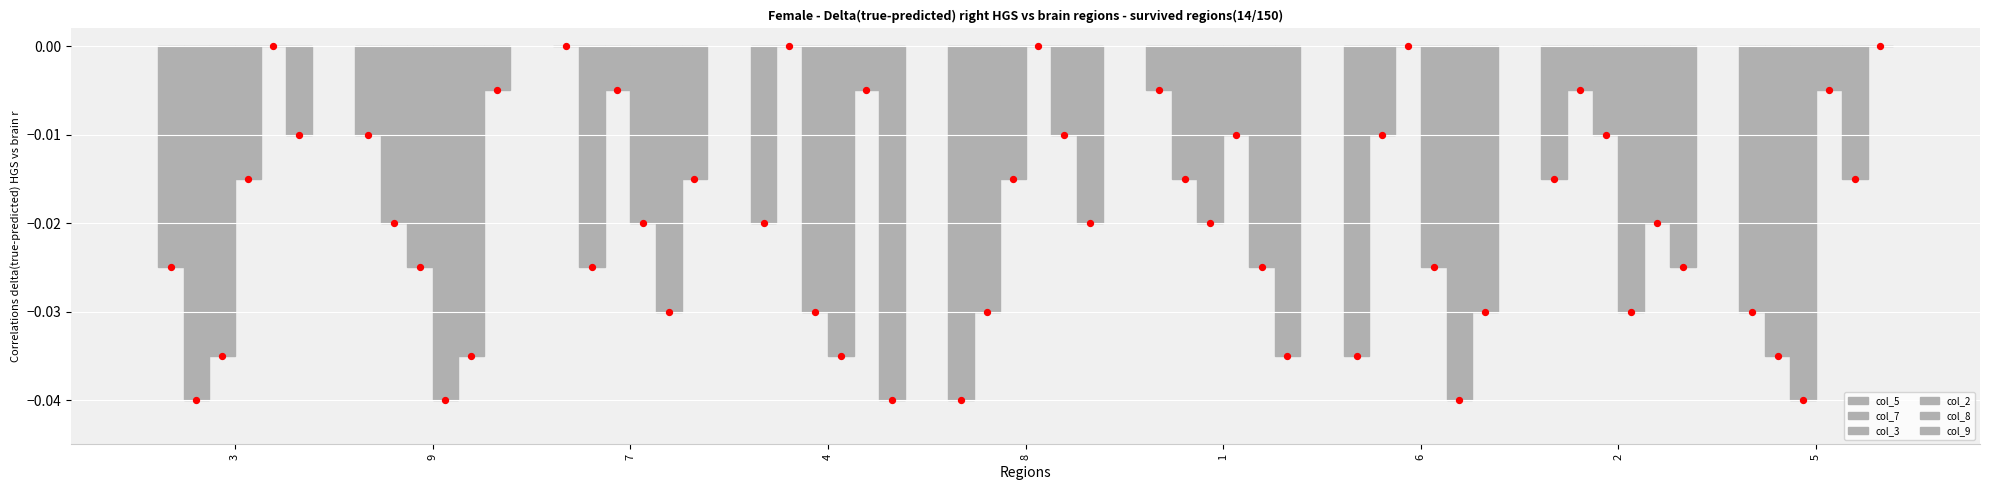

Which series contains the lowest Y value?

col_5